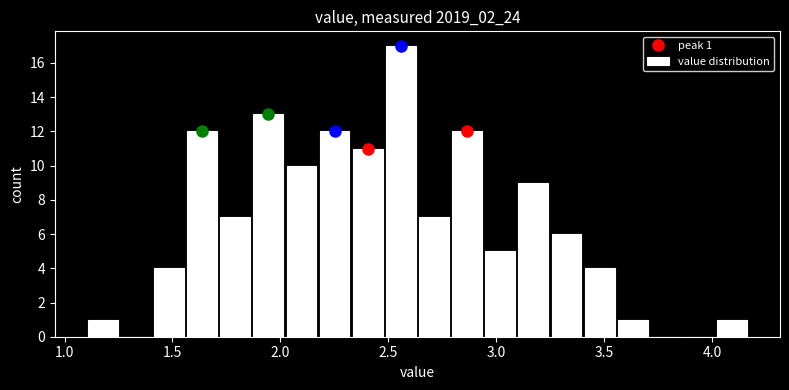

Read against the x-axis, roughly where is the centre of the tallest bar?

2.55